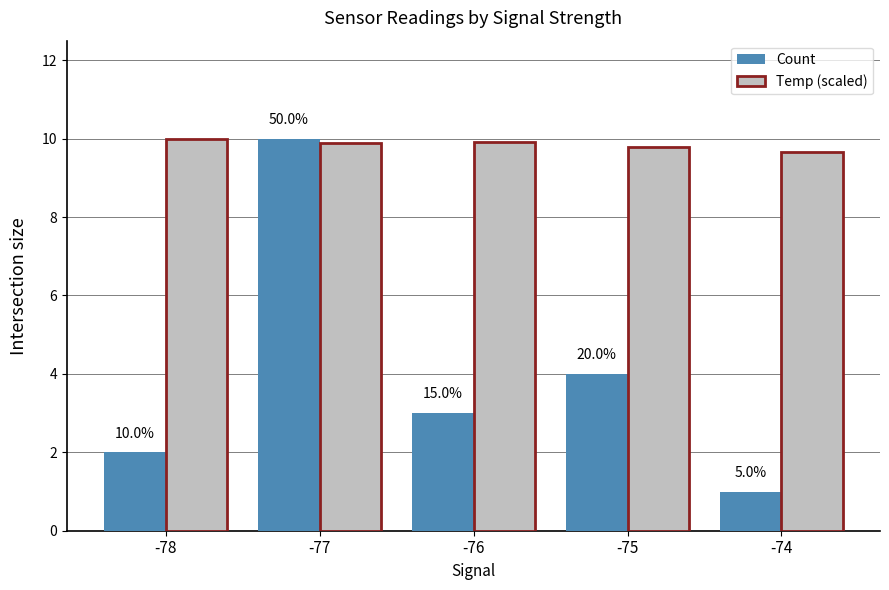

What is the average value of the Temp (scaled) series?

9.8